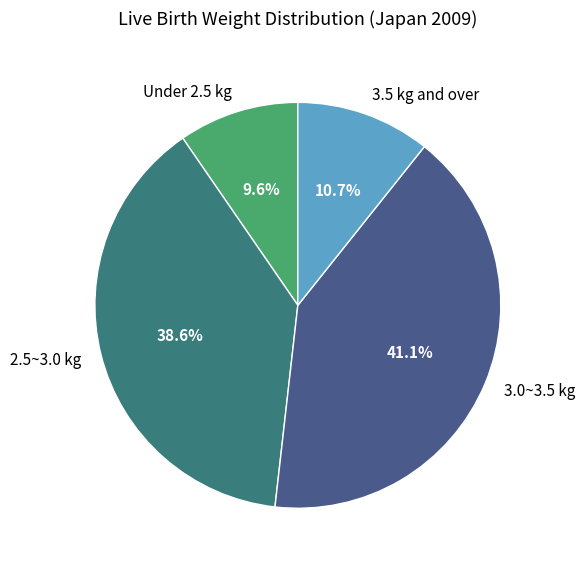

Between 3.5 kg and over and Under 2.5 kg, which is larger?

3.5 kg and over